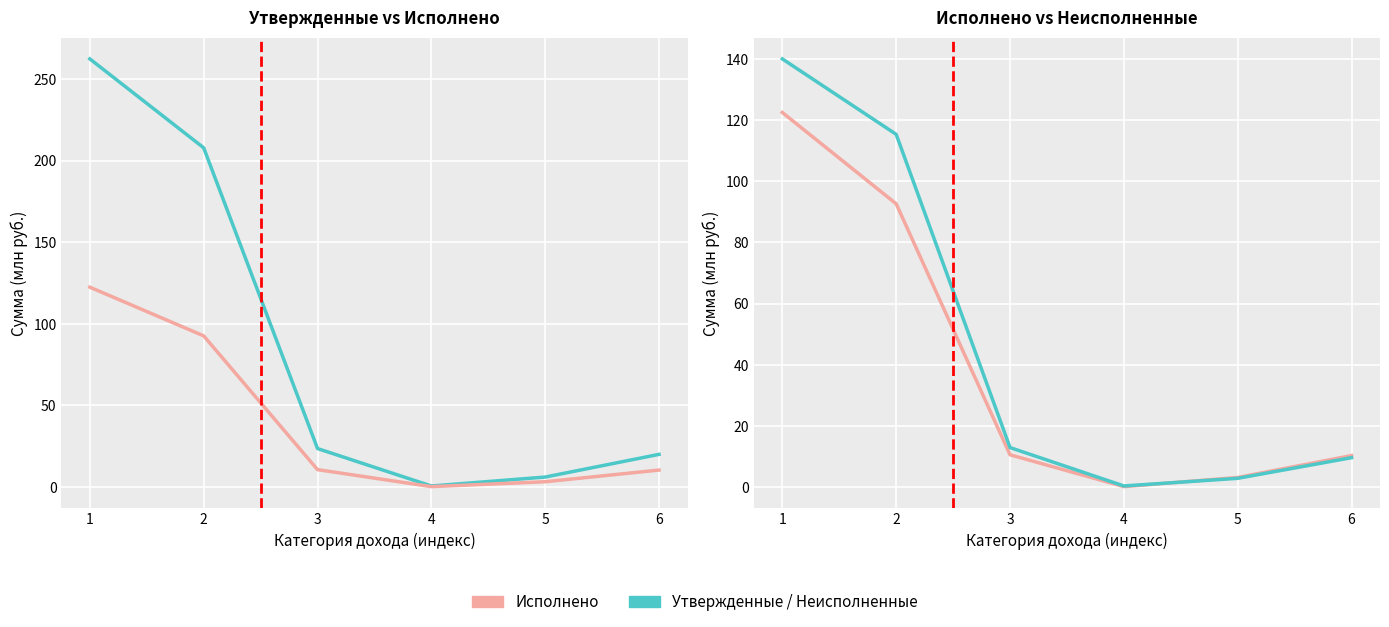

True or false: Исполнено and Неисполненные назначения cross at least once.

True